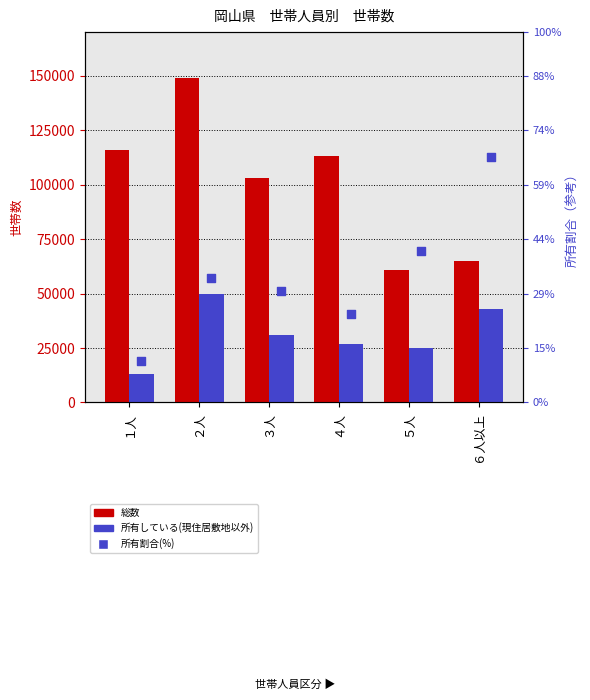

Which series has the largest total across all categories?

総数